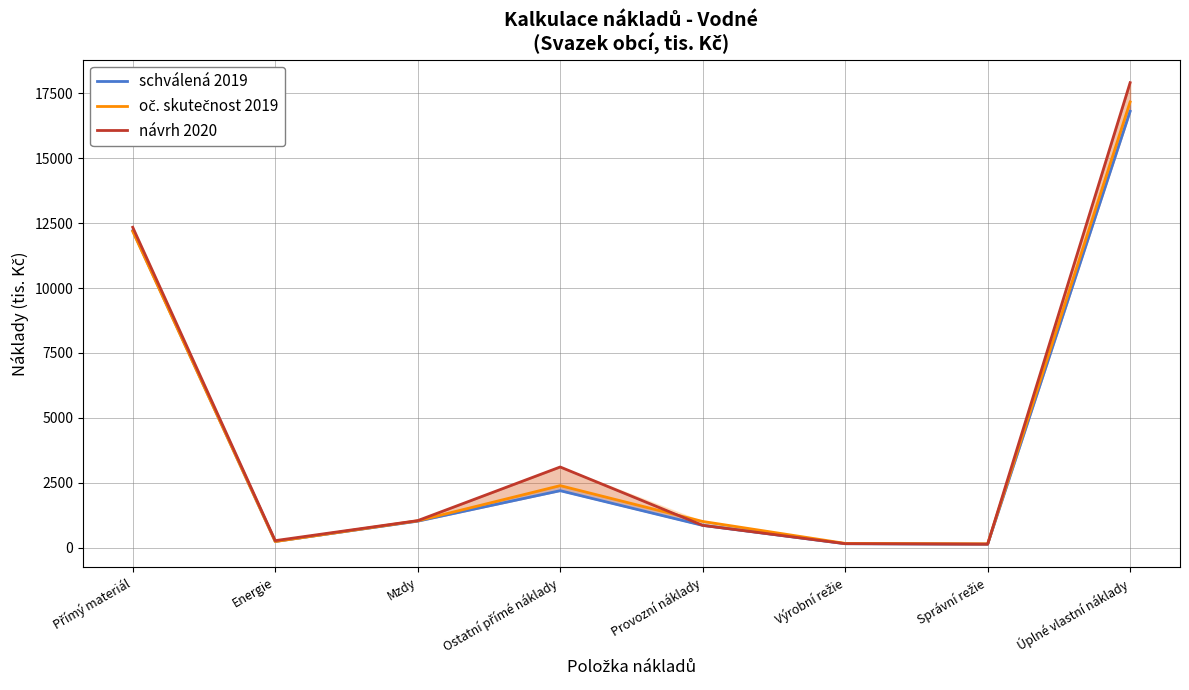

How many lines are shown in the chart?

3